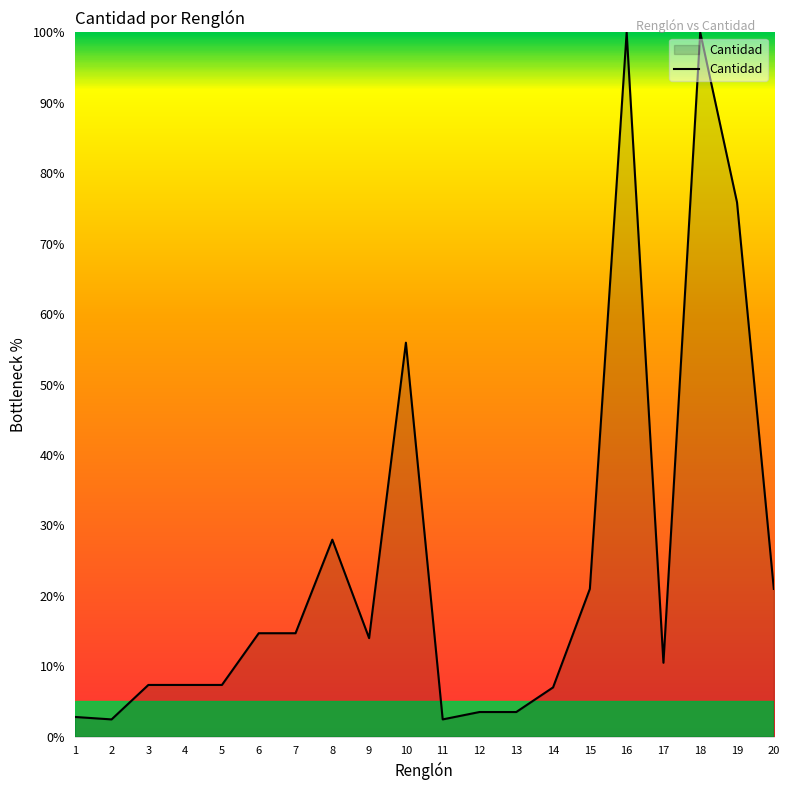

What is the difference between the values at 7 and 16?

85.3